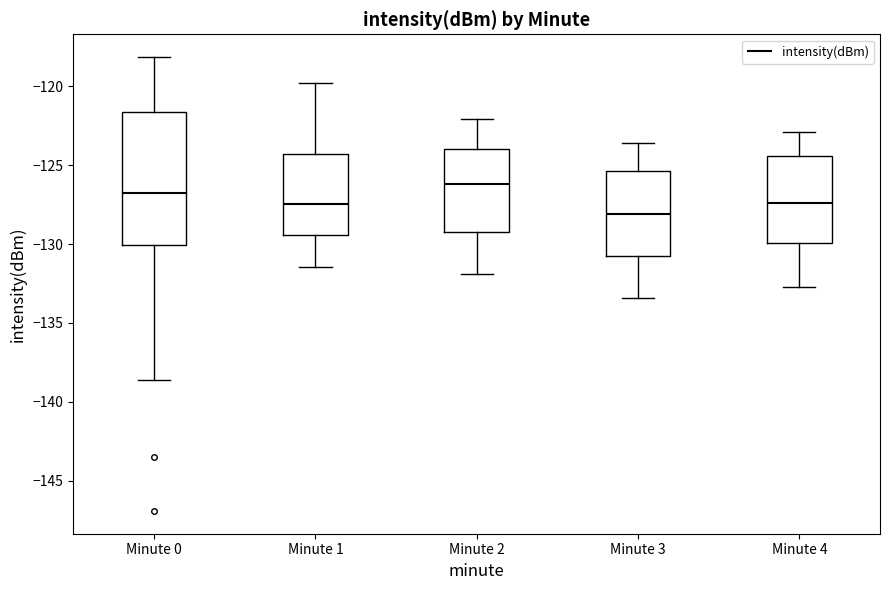

Reading left to right, transcribe this box plot: for each box, give where its median line is, the range the box spans, and where its two whiskers end, as read against the y-axis. The values are not printed on the chart, so give them approximately, as read against the axis.

Minute 0: median -127.0, box -130.0 to -121.5, whiskers -138.5 to -118.0
Minute 1: median -127.5, box -129.5 to -124.5, whiskers -131.5 to -120.0
Minute 2: median -126.0, box -129.0 to -124.0, whiskers -132.0 to -122.0
Minute 3: median -128.0, box -130.5 to -125.5, whiskers -133.5 to -123.5
Minute 4: median -127.5, box -130.0 to -124.5, whiskers -132.5 to -123.0